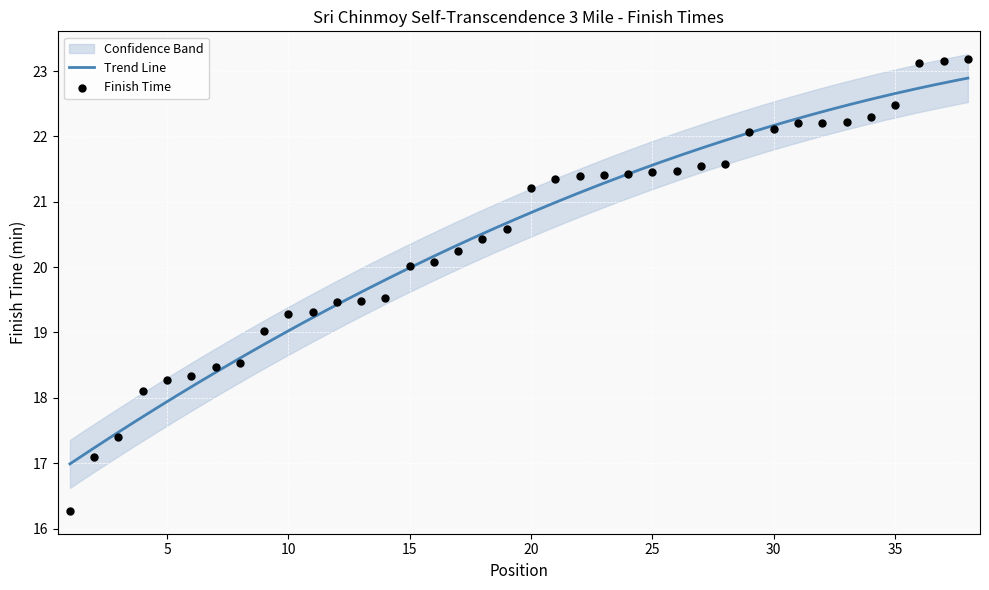

Approximately how many times larger is the value at 12 compared to 1?

1.2